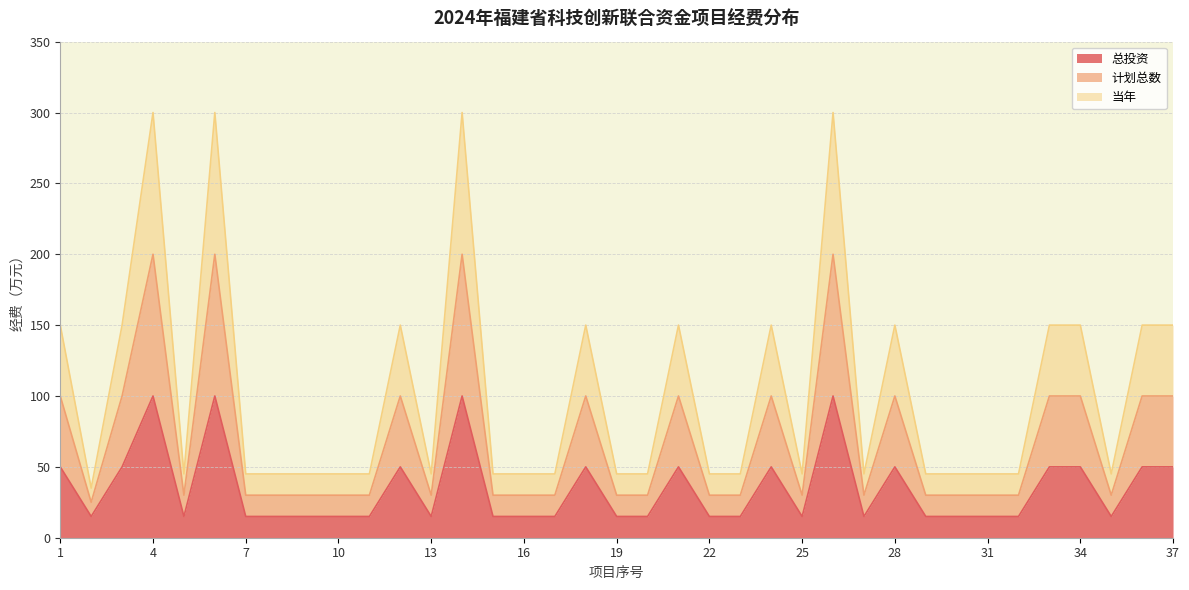

True or false: 当年 and 计划总数 cross at least once.

False